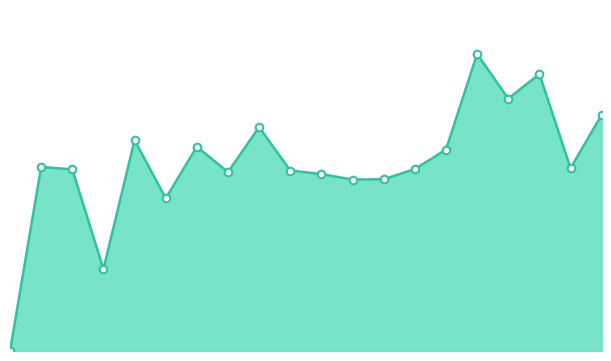

Is this an area chart (filled region under the line)?

Yes